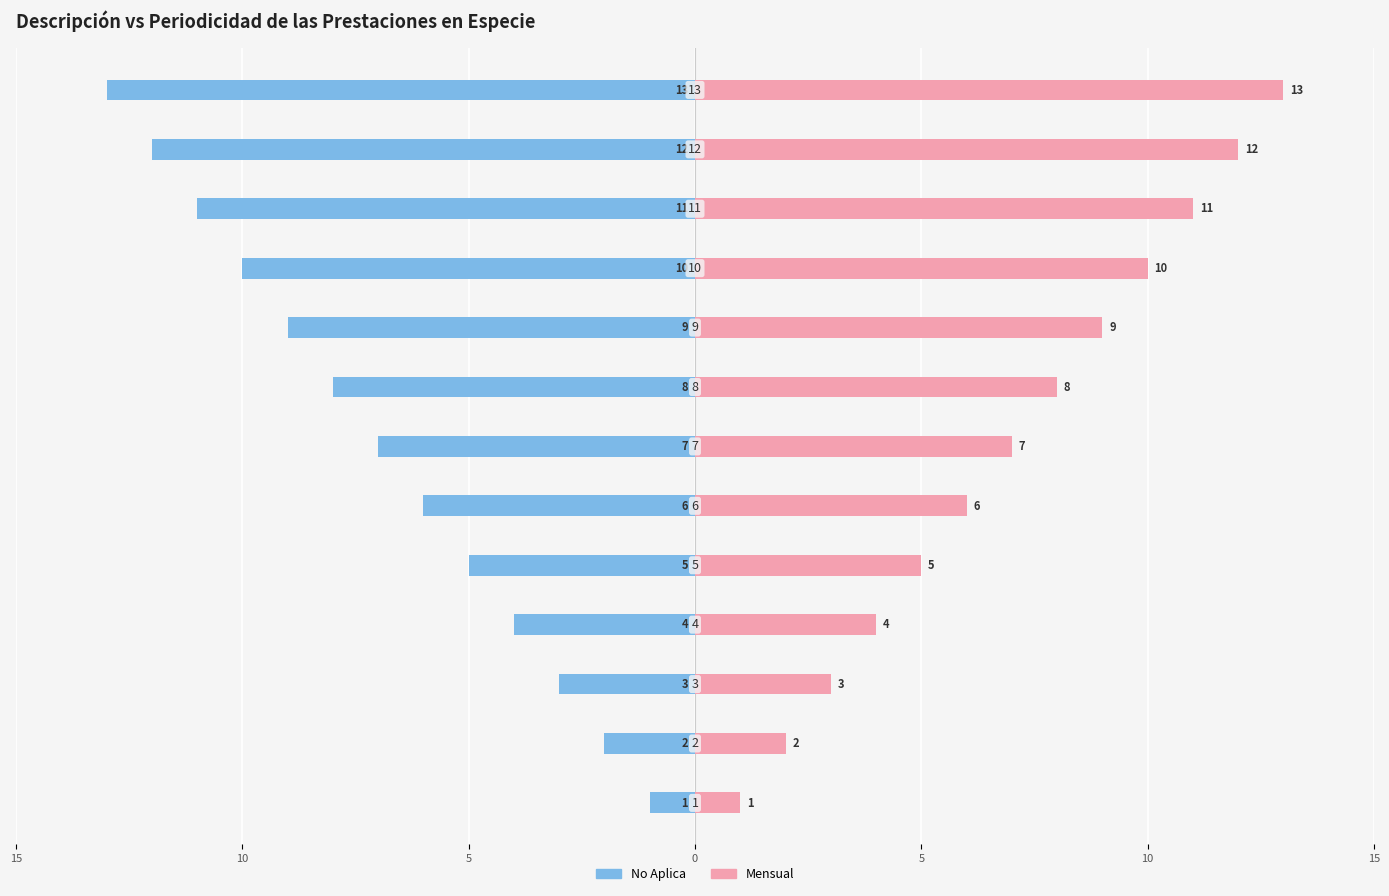

Is the value of Mensual at 5 greater than the value of No Aplica at 0?

Yes